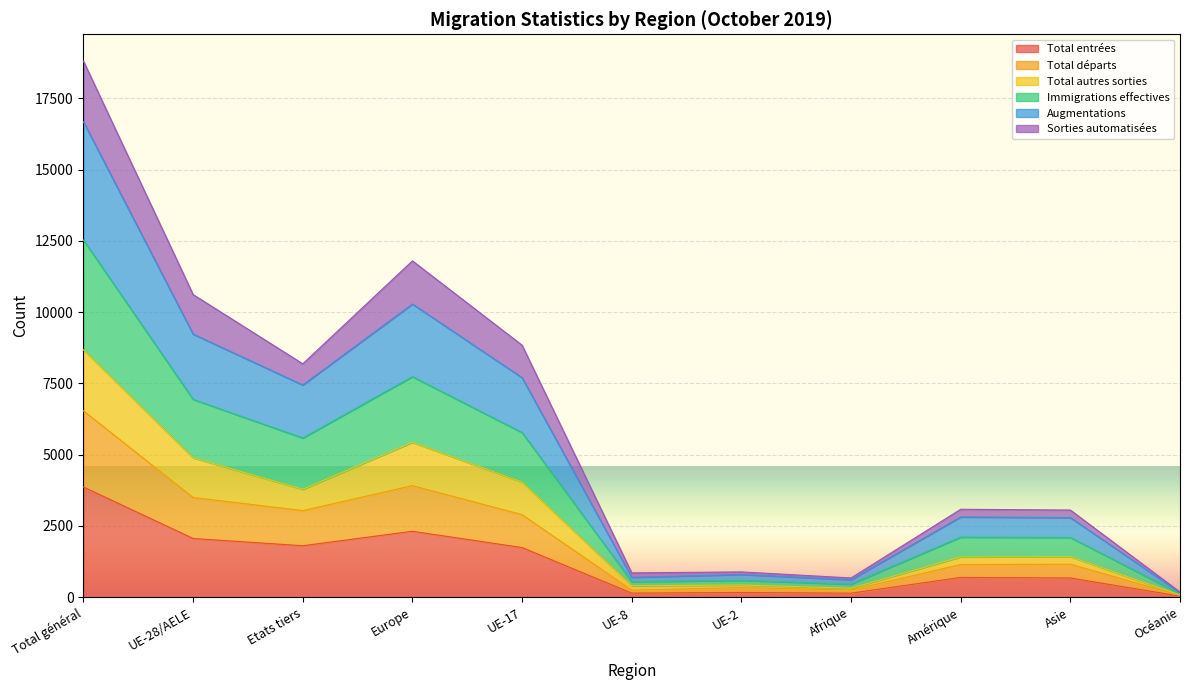

The value of Total entrées at Europe is 810. True or false?

False